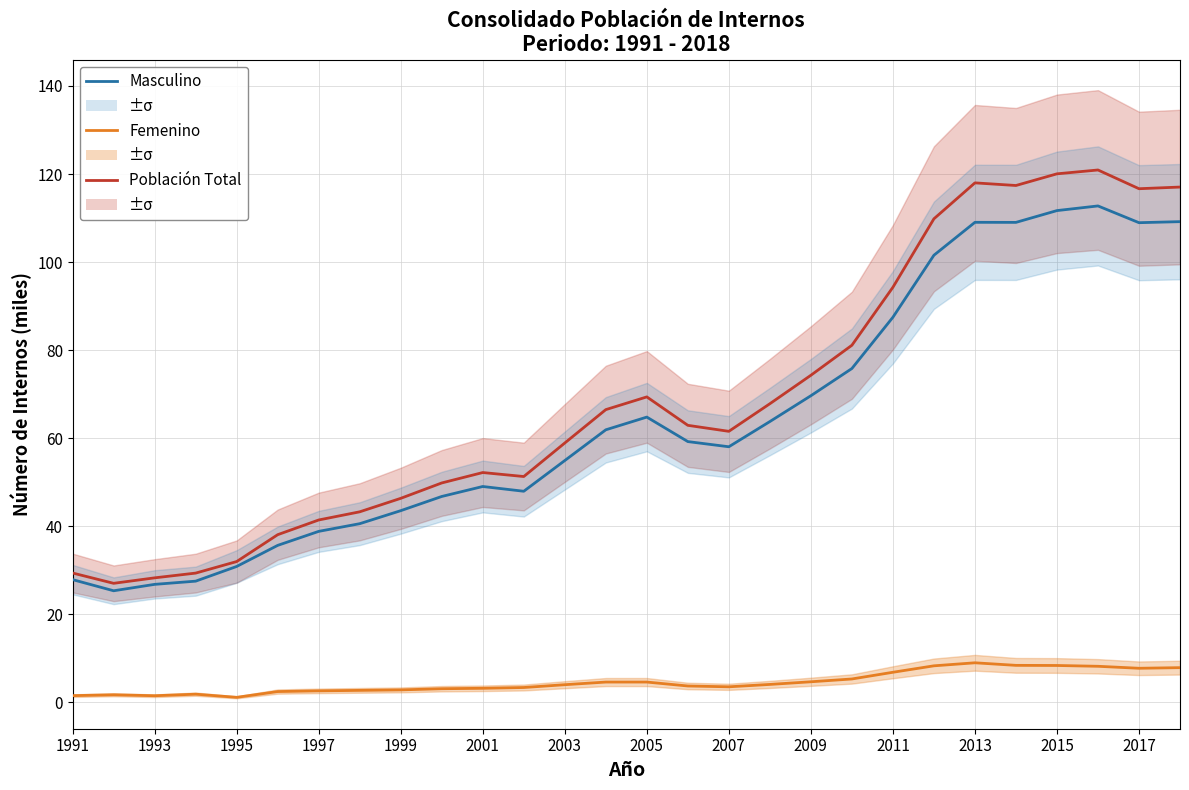

What is the minimum value shown in the chart?

1.1